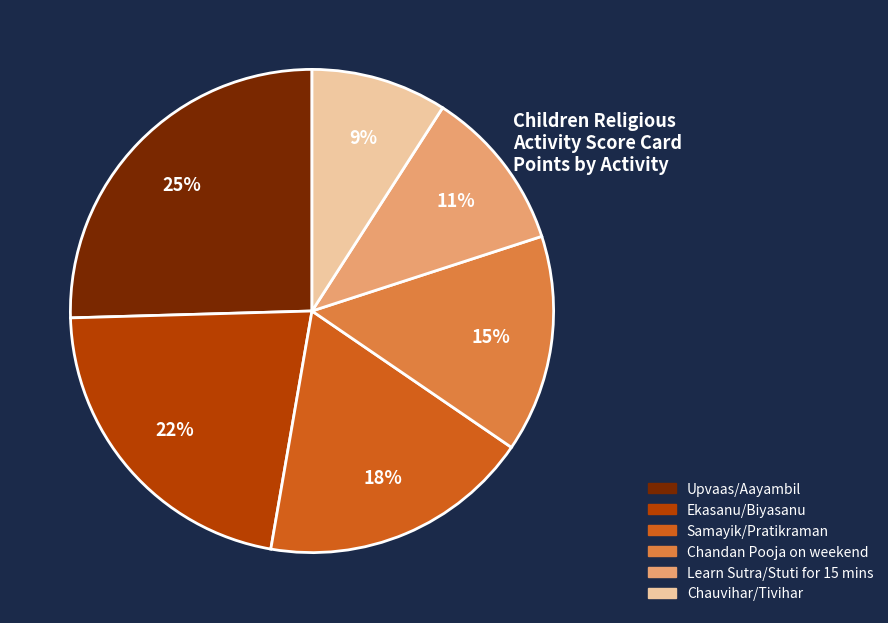

To the nearest percent, what is the difference between the largest and smallest slice percentages?

16%